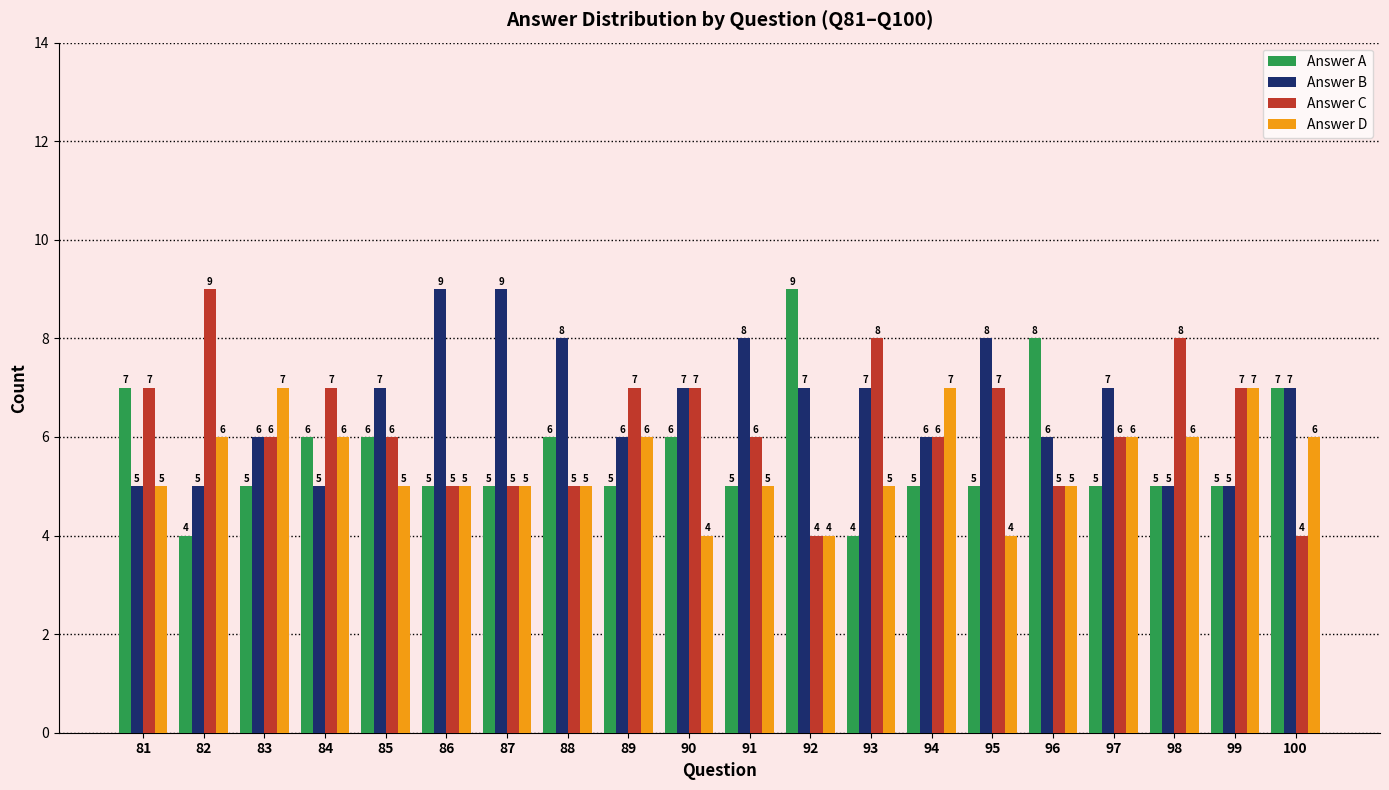

What is the approximate value of Answer C at 90?

7